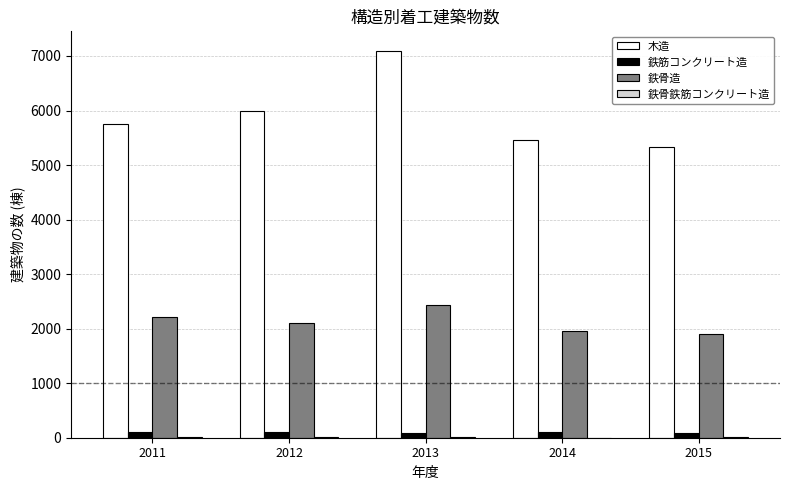

At which category is the sum across all series the highest?

2013